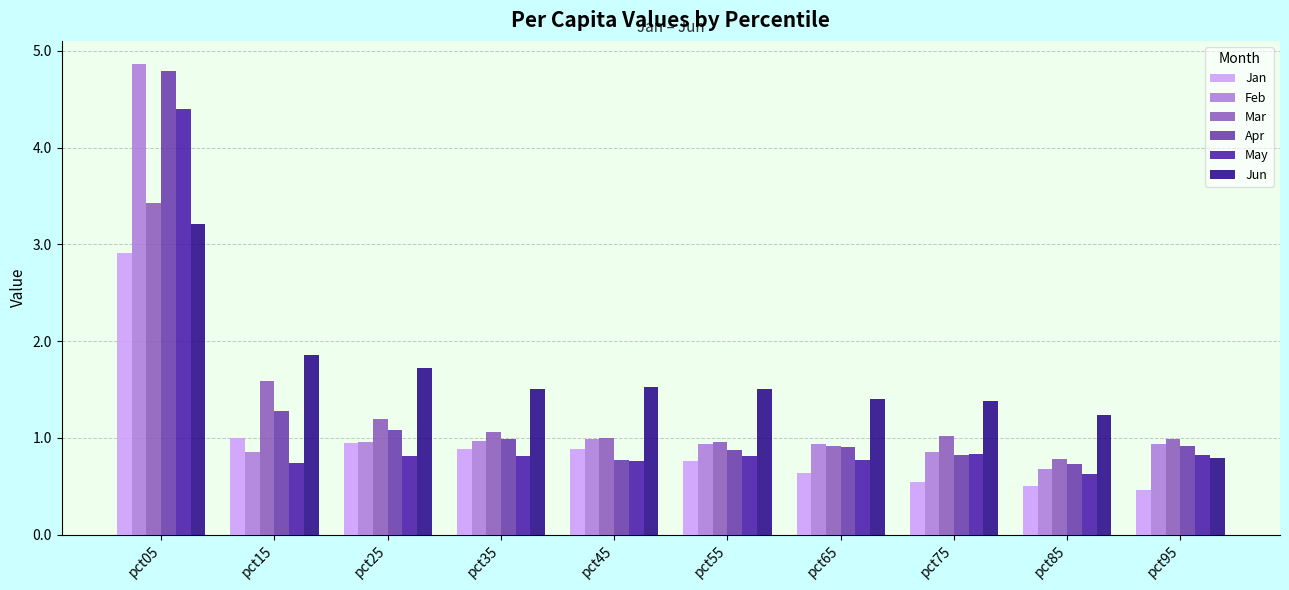

What is the value of the Feb bar at the 6th from the left?

0.9